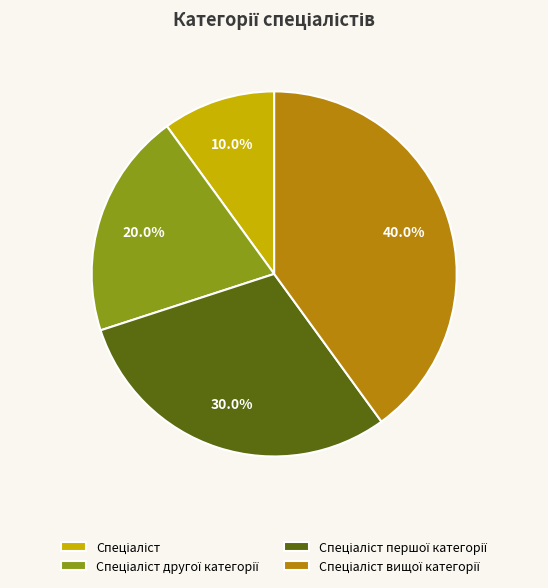

Is there a majority slice in this chart?

No